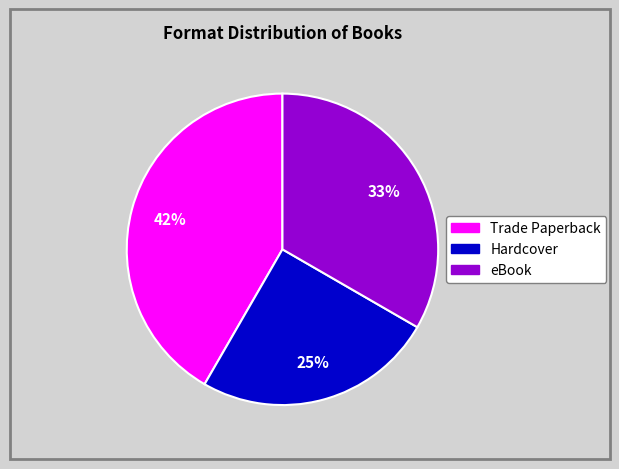

Is the sum of Trade Paperback and eBook greater than half?

Yes